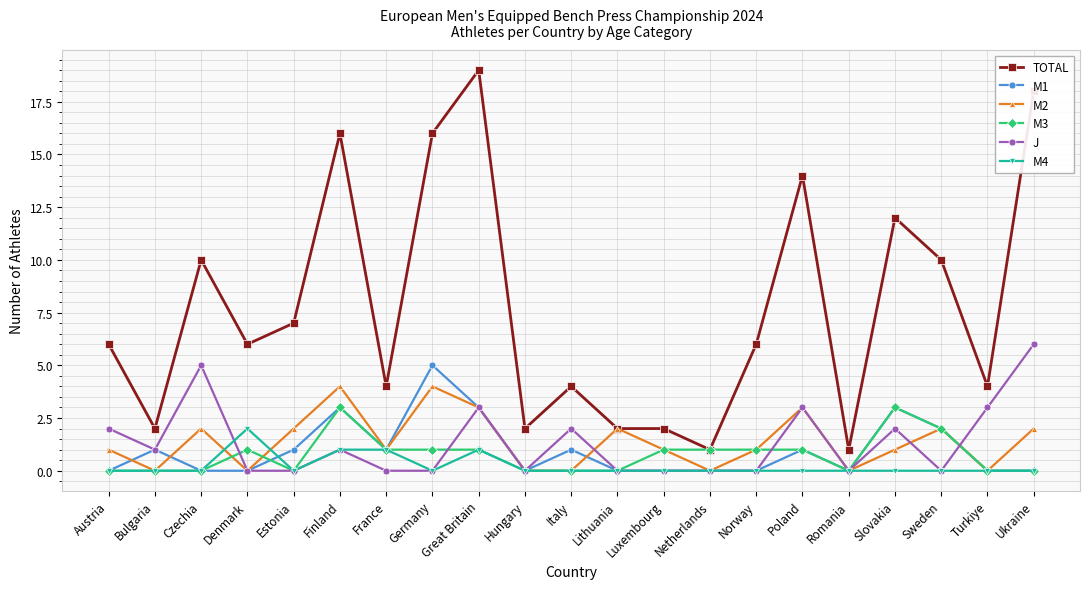

Which series has the widest spread of values?

TOTAL